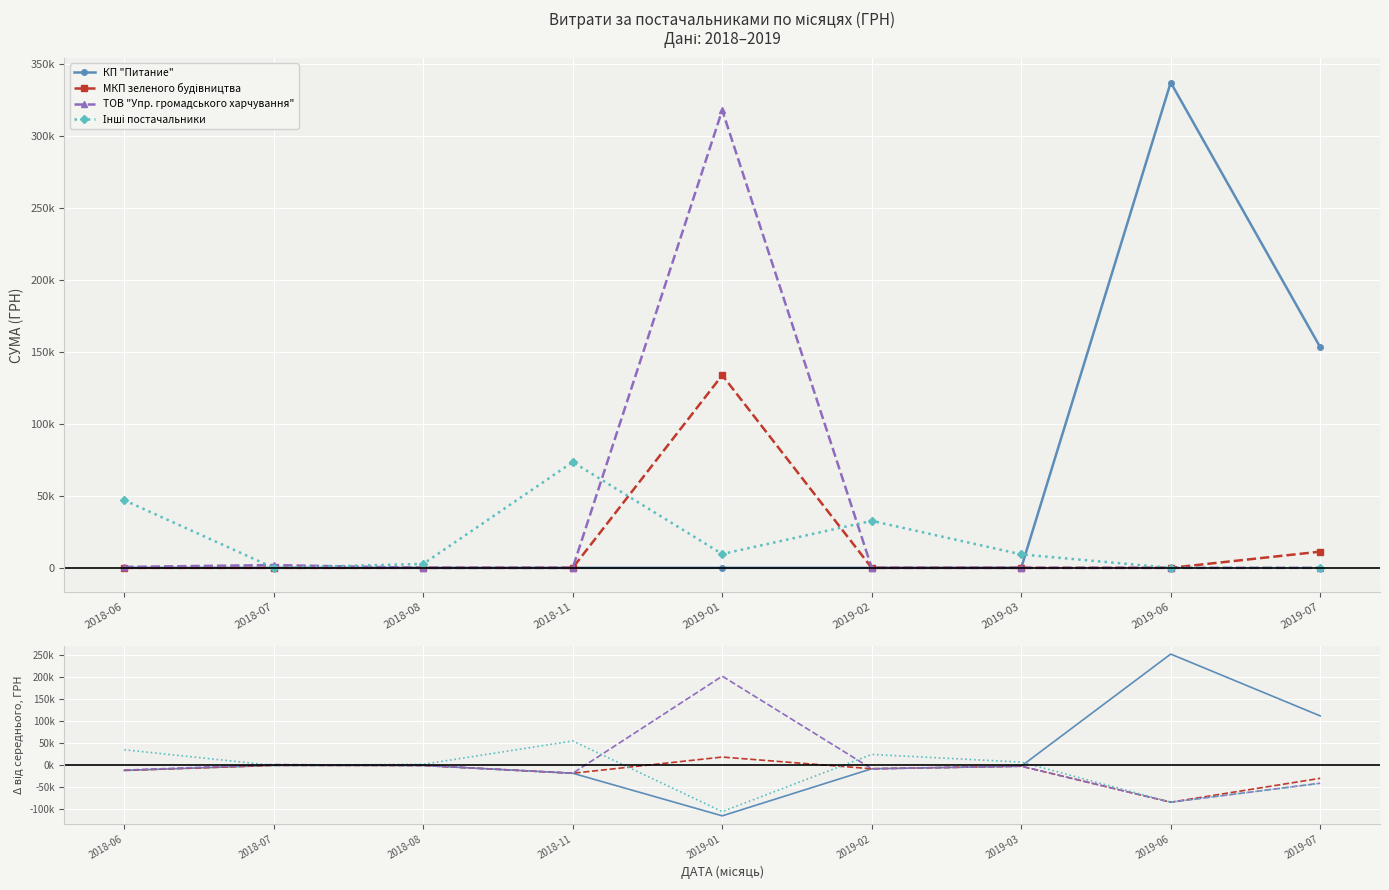

Is it true that ТОВ "Упр. громадського харчування" equals -106793.7 at 2019-06?

False